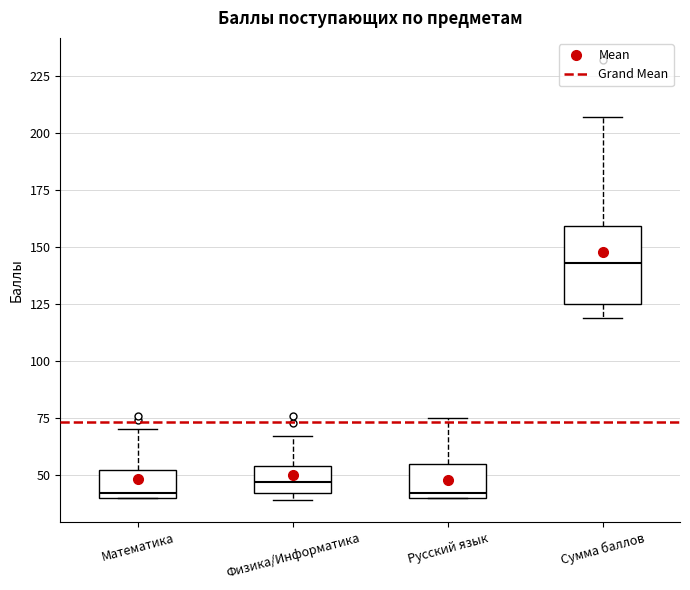

Reading left to right, transcribe this box plot: for each box, give where its median line is, the range the box spans, and where its two whiskers end, as read against the y-axis. The values are not printed on the chart, so give them approximately, as read against the axis.

Математика: median 40 (just above the box's lower edge), box 40 to 50, whiskers 40 to 70
Физика/Информатика: median 45, box 40 to 55, whiskers 40 (just below the box's lower edge) to 65
Русский язык: median 40 (just above the box's lower edge), box 40 to 55, whiskers 40 to 75
Сумма баллов: median 145, box 125 to 160, whiskers 120 to 205